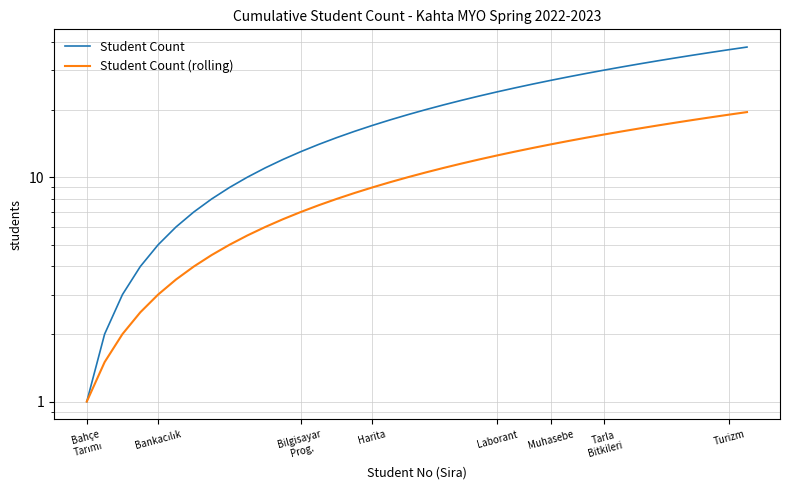

Rank the series by their maximum value, from highest to lowest.

Student Count, Student Count (rolling)